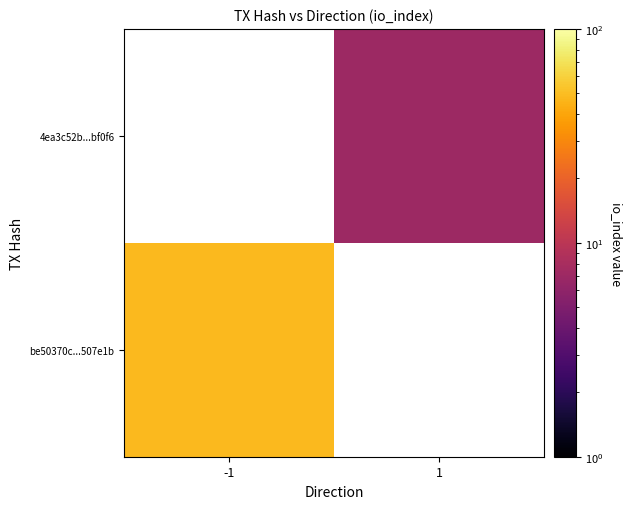

The value of be50370c...507e1b at -1 is 48.0. True or false?

True